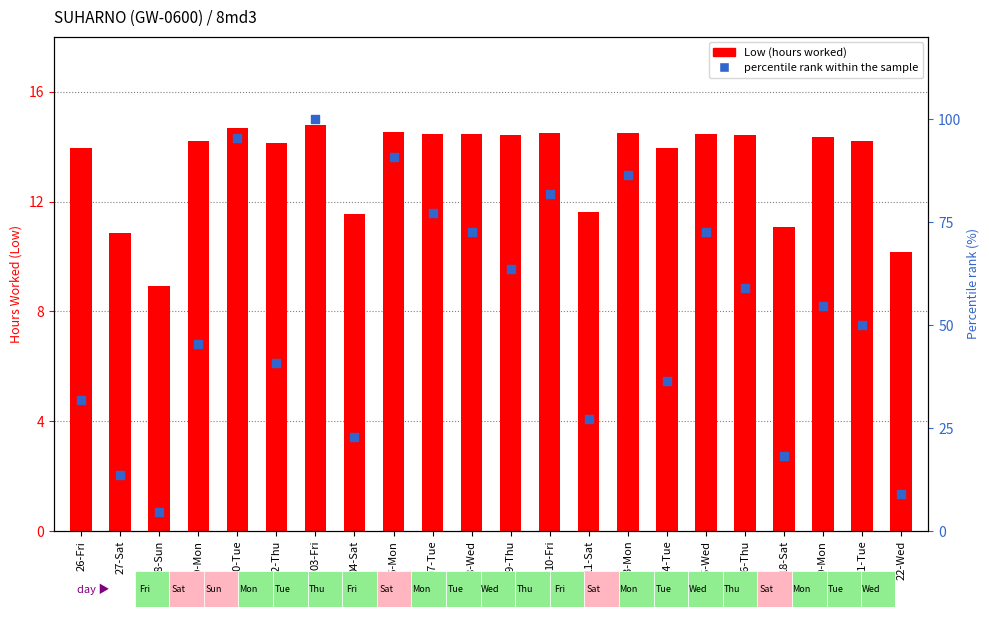

What are all the series names shown in the legend?

Low (hours worked), percentile rank within the sample